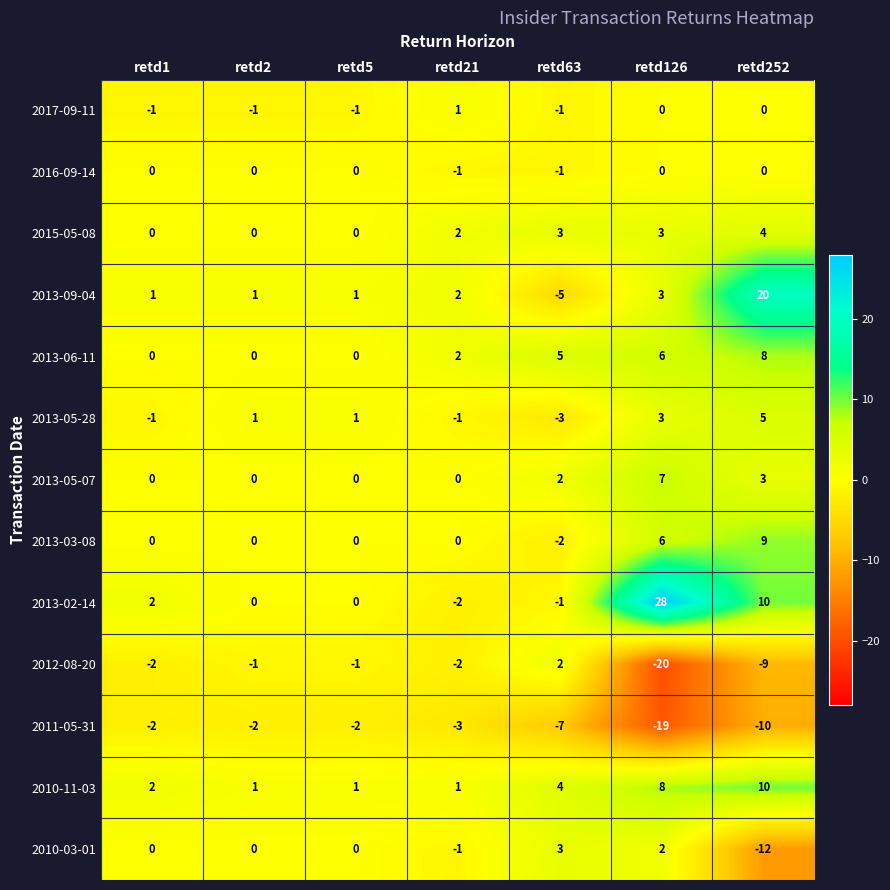

What is the greatest value displayed?

28